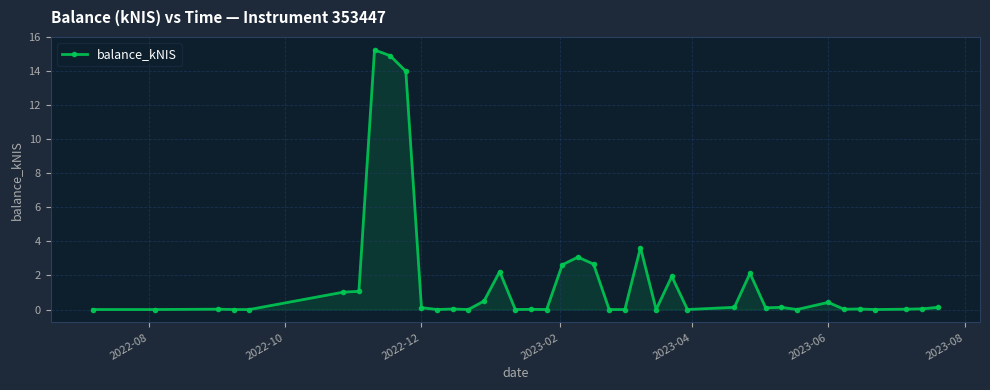

True or false: the data has more than 0 interior local peaks.

True